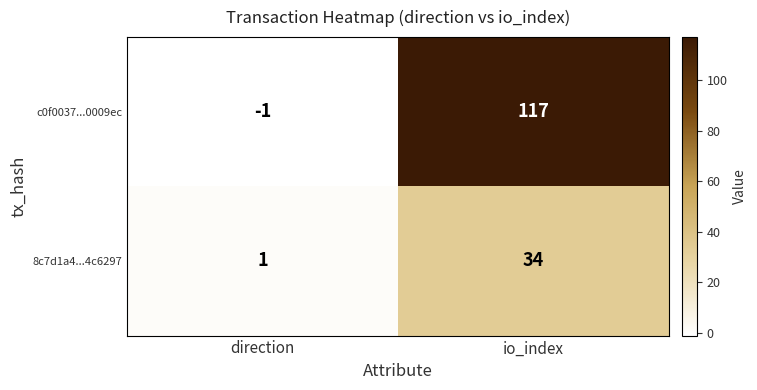

Rank the series by their average value, from lowest to highest.

8c7d1a4...4c6297, c0f0037...0009ec